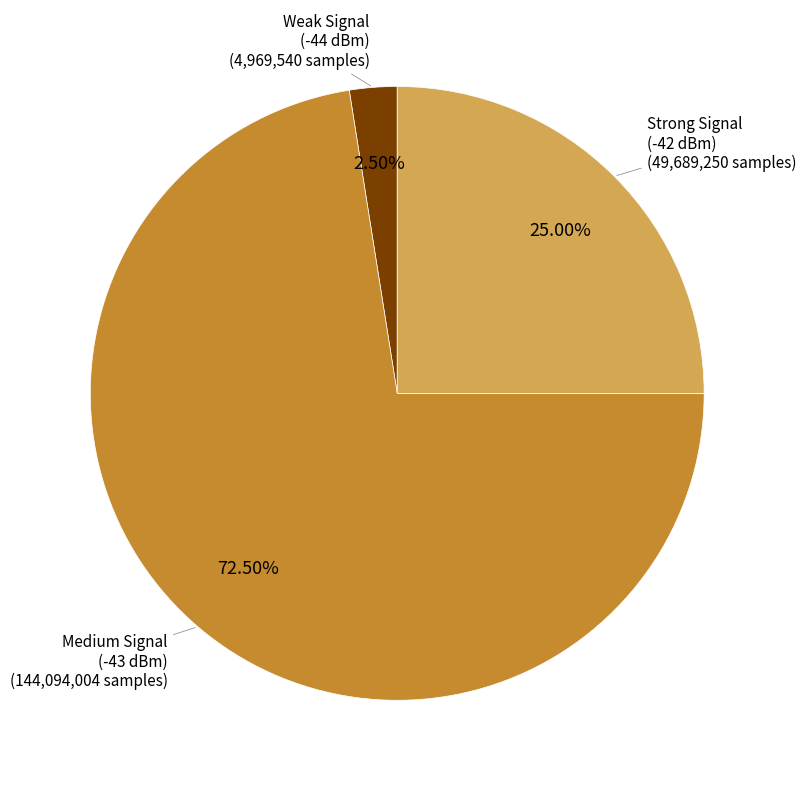

Is the sum of Medium Signal (-43 dBm) and Weak Signal (-44 dBm) greater than half?

Yes